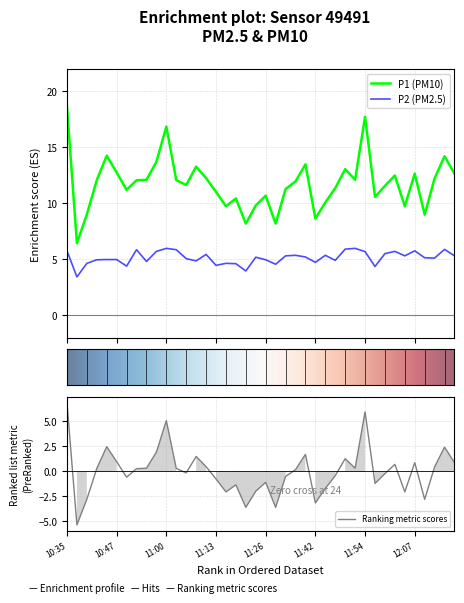

True or false: P2 has more than 2 points higher than both neighbors.

True